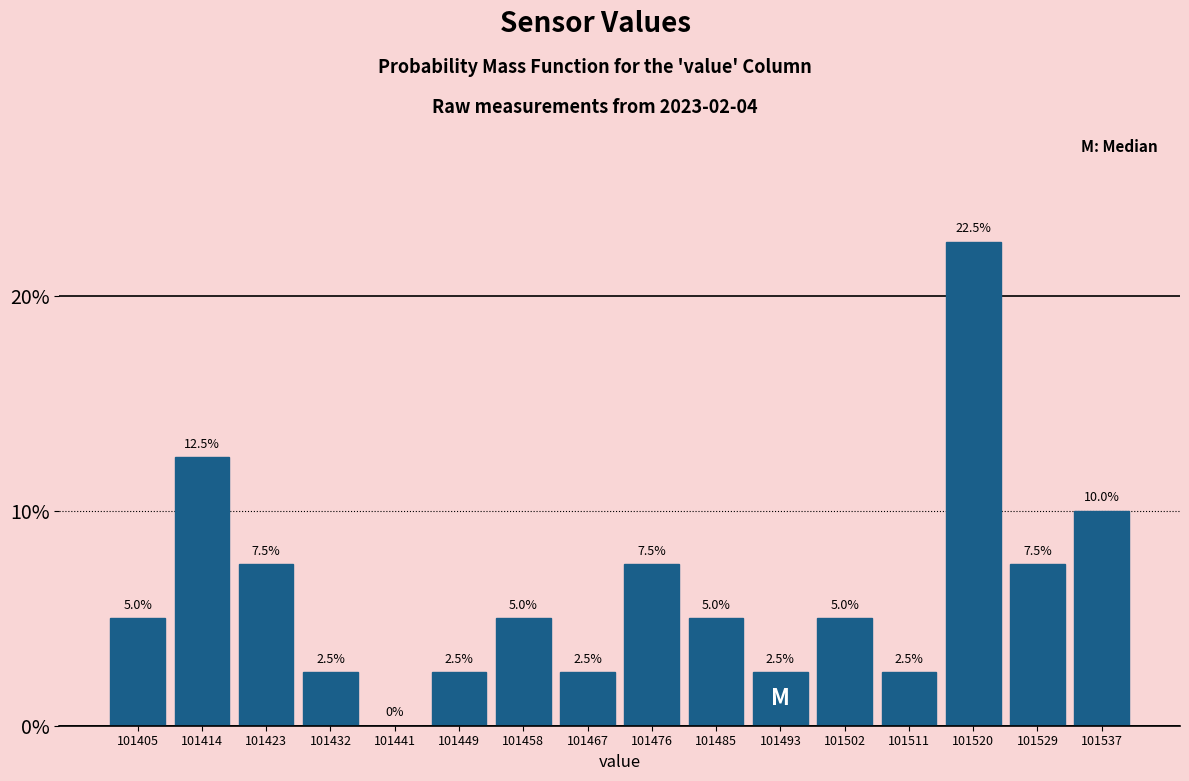

What is the height of the bar covering 101463 to 101471 on the x-axis? The bar edges are not printed on the chart, so give them approximately, as read against the axis.

2.5